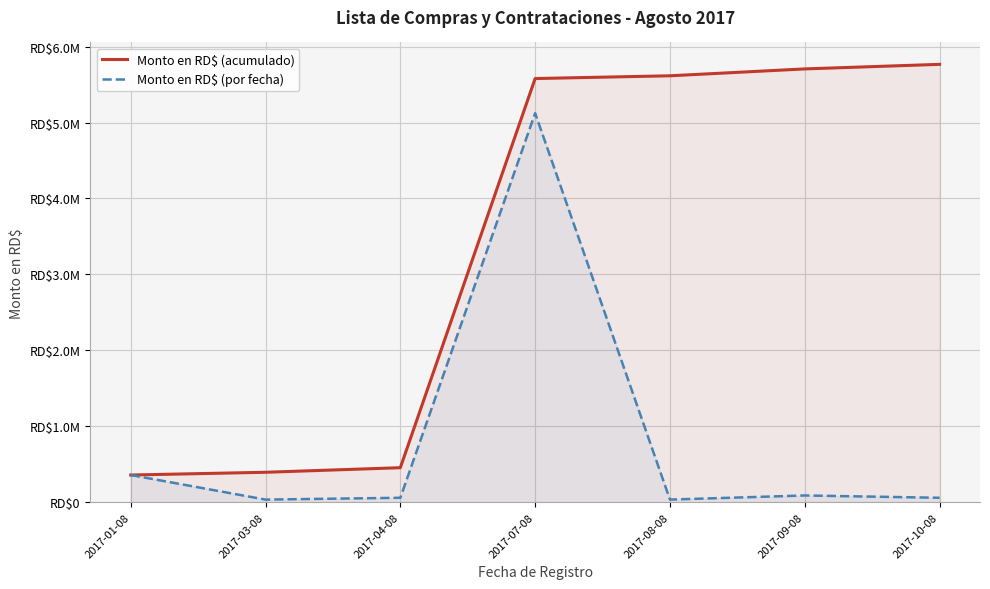

Which series changed the most between 2017-01-08 and 2017-03-08?

Monto en RD$ (por fecha)